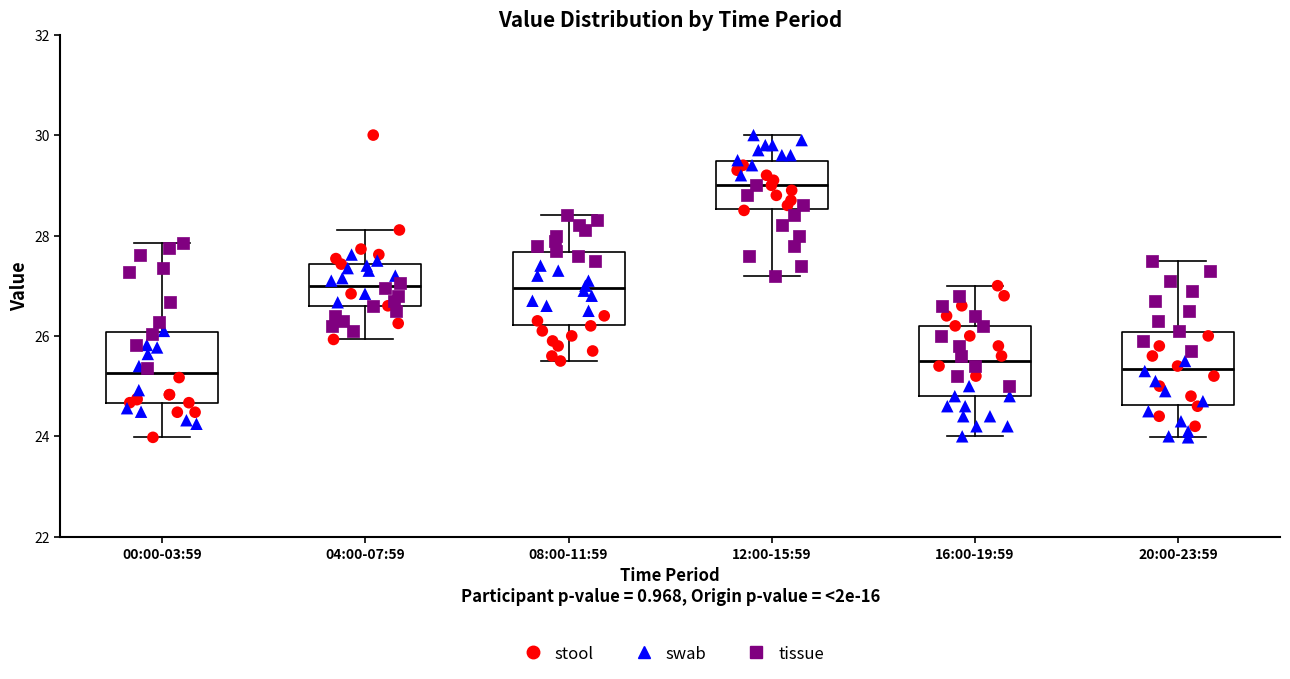

Reading left to right, transcribe this box plot: for each box, give where its median line is, the range the box spans, and where its two whiskers end, as read against the y-axis. The values are not printed on the chart, so give them approximately, as read against the axis.

00:00-03:59: median 25.2, box 24.6 to 26.0, whiskers 24.0 to 27.8
04:00-07:59: median 27.0, box 26.6 to 27.4, whiskers 26.0 to 28.2
08:00-11:59: median 27.0, box 26.2 to 27.6, whiskers 25.6 to 28.4
12:00-15:59: median 29.0, box 28.6 to 29.4, whiskers 27.2 to 30.0
16:00-19:59: median 25.6, box 24.8 to 26.2, whiskers 24.0 to 27.0
20:00-23:59: median 25.4, box 24.6 to 26.0, whiskers 24.0 to 27.6